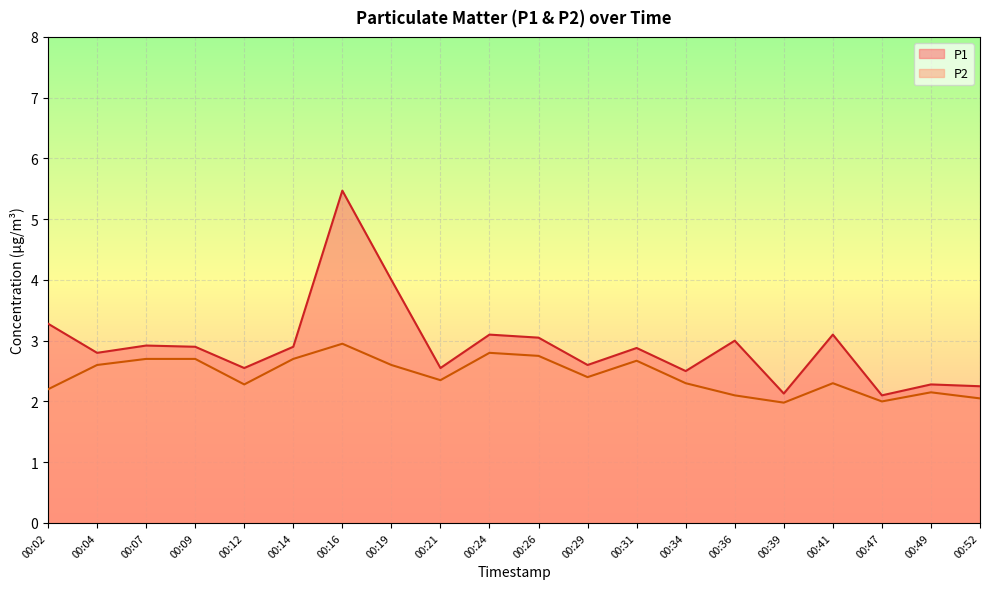

The value of P1 at 00:26 is 3.0. True or false?

True